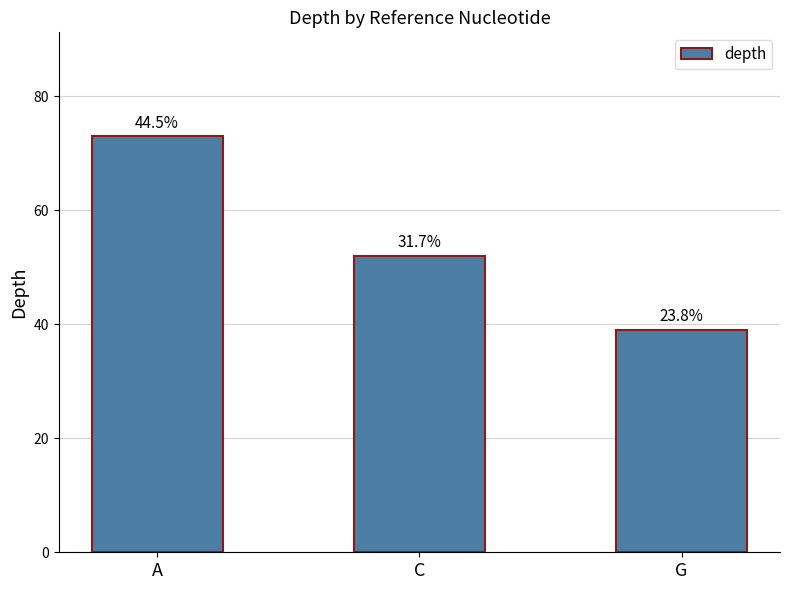

The chart shows a value of 69 at C. True or false?

False